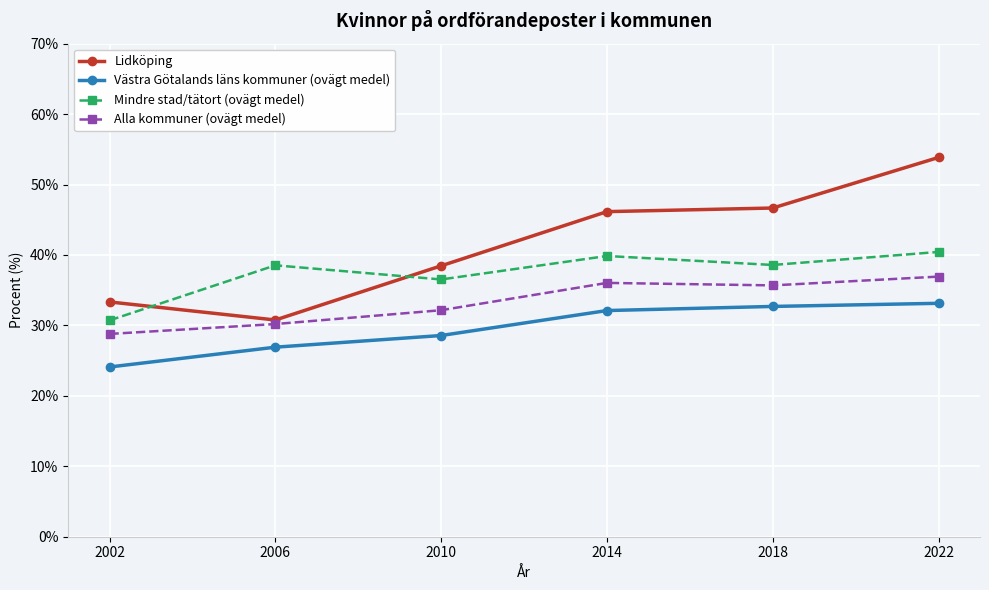

True or false: Mindre stad/tätort (ovägt medel) has a value of 38.5 at 2006.

True